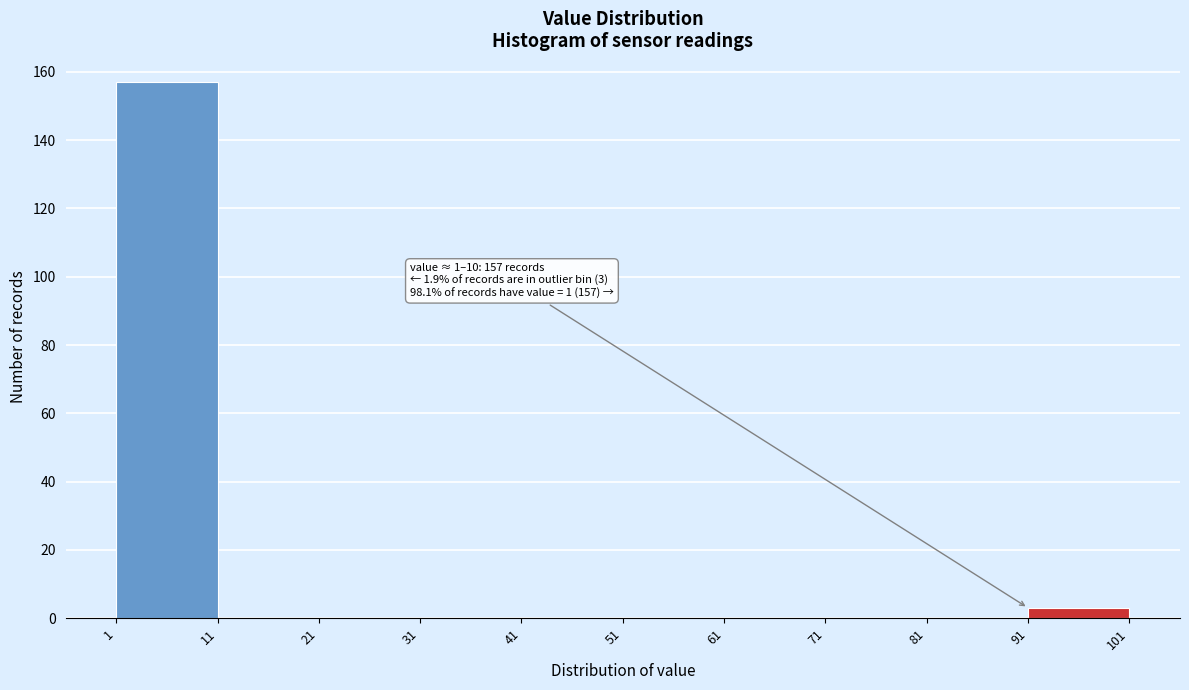

Which range on the x-axis has the tallest bar?

1 to 11